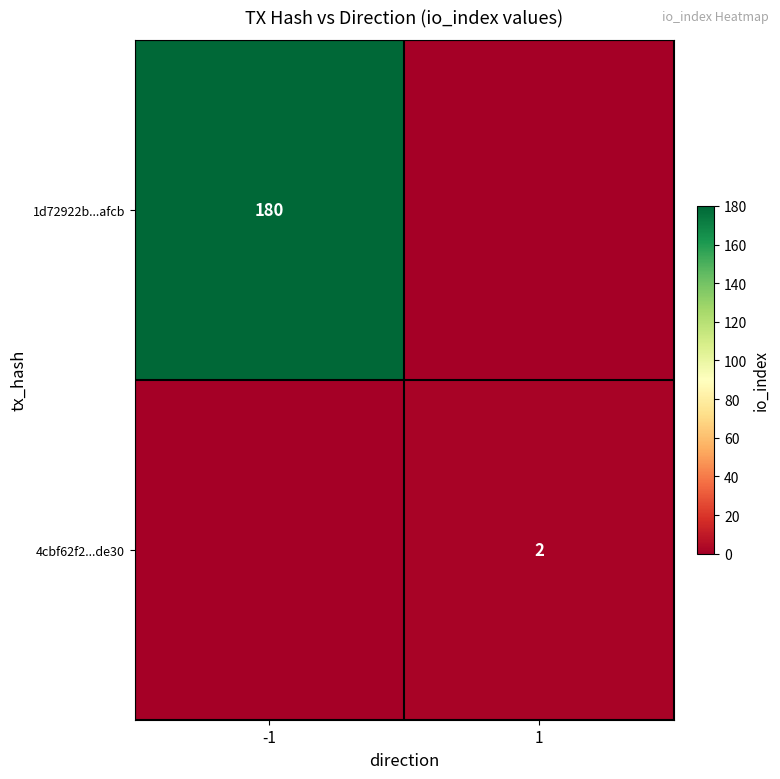

The value of 4cbf62f2...de30 at 1 is 1. True or false?

False